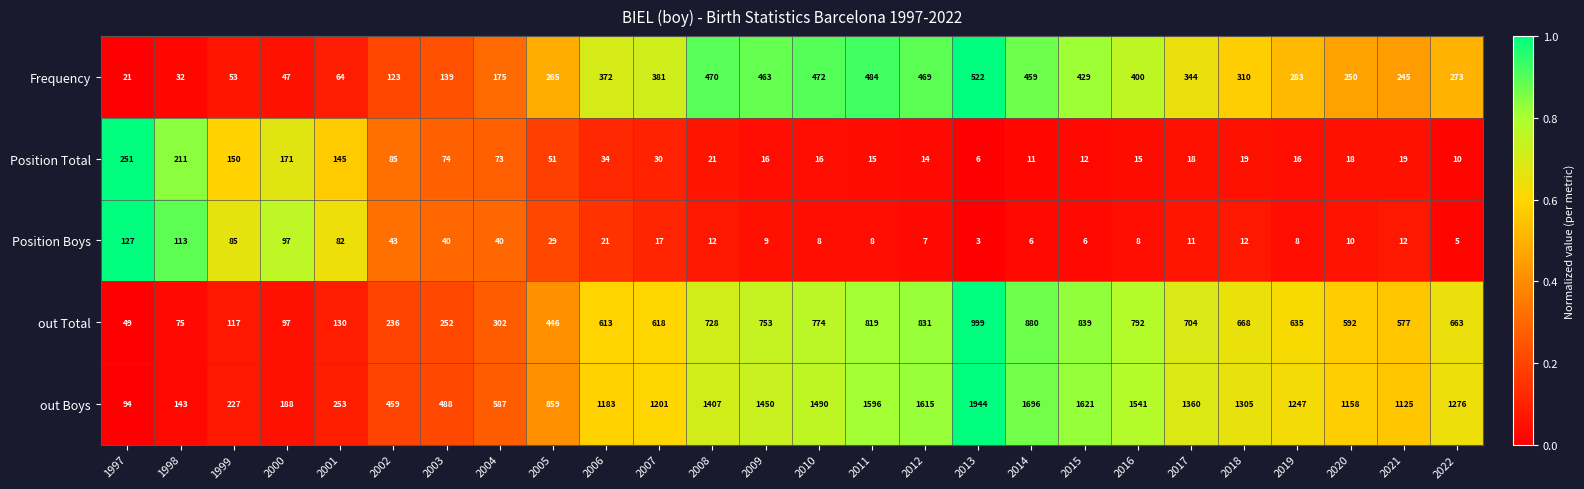

What is the sum of all Position Total values?

1501